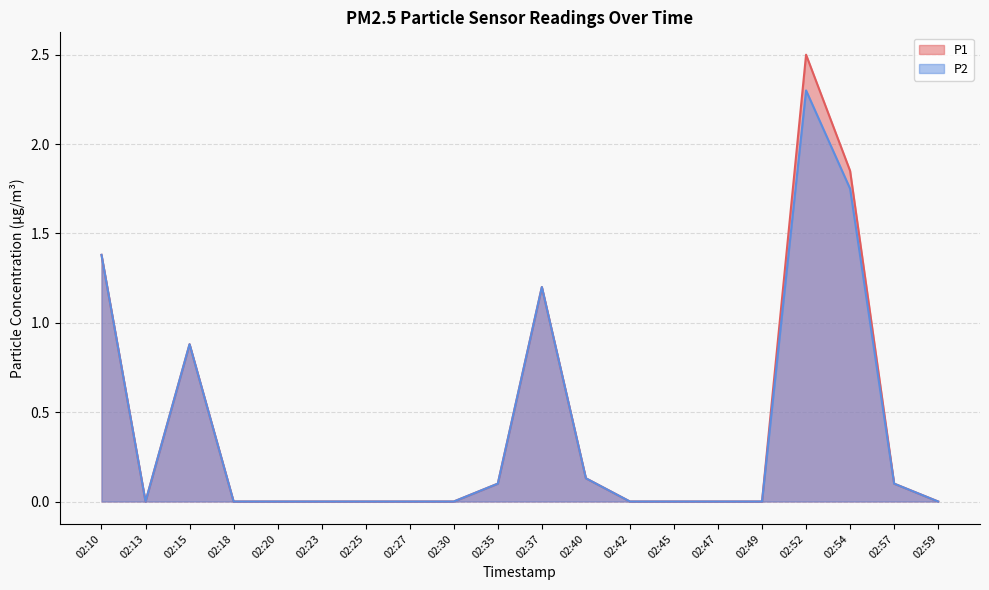

In P1, how many points are higher than both neighbors (excluding endpoints)?

3